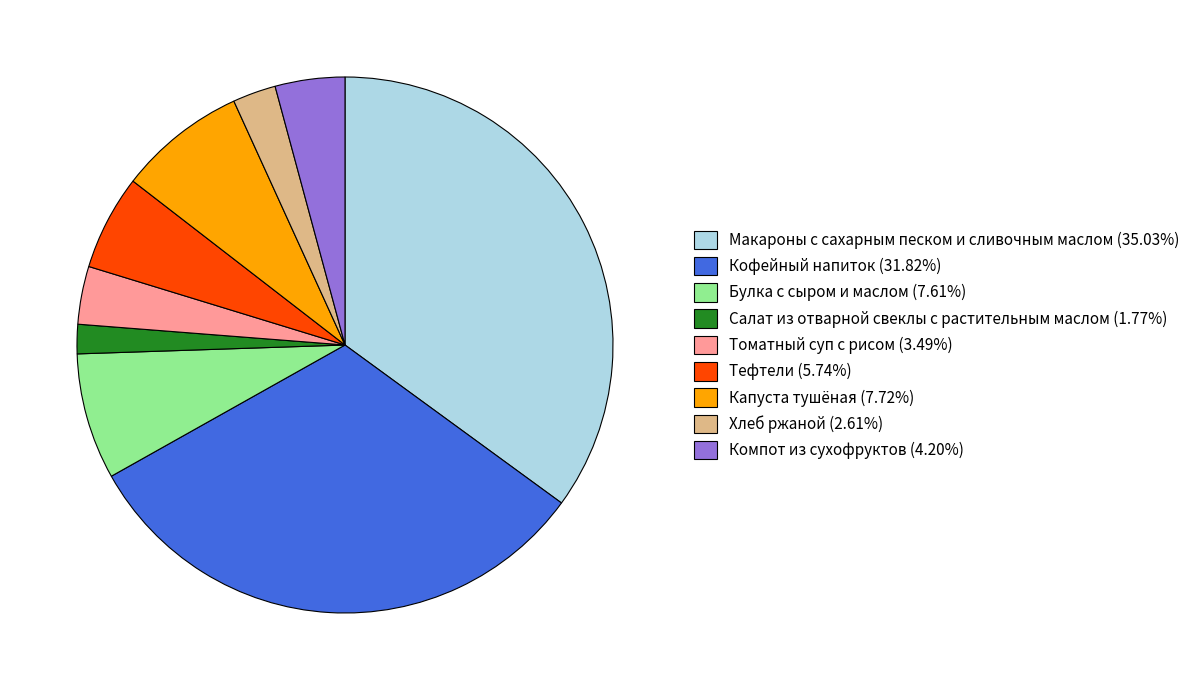

Approximately how many times larger is the value at Томатный суп с рисом (3.49%) compared to Булка с сыром и маслом (7.61%)?

0.5